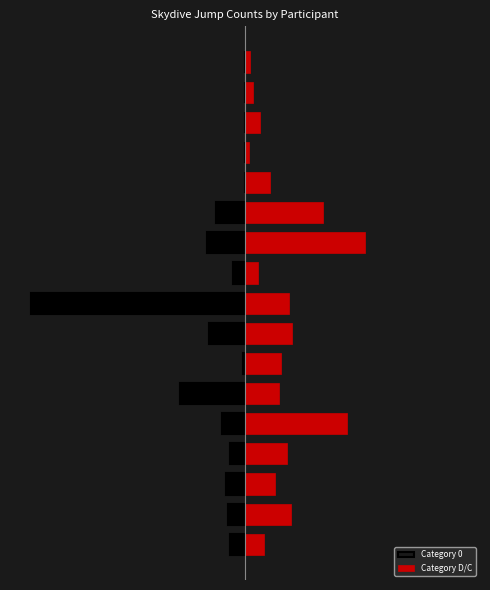

Which has a higher value, 6 or 14?

14